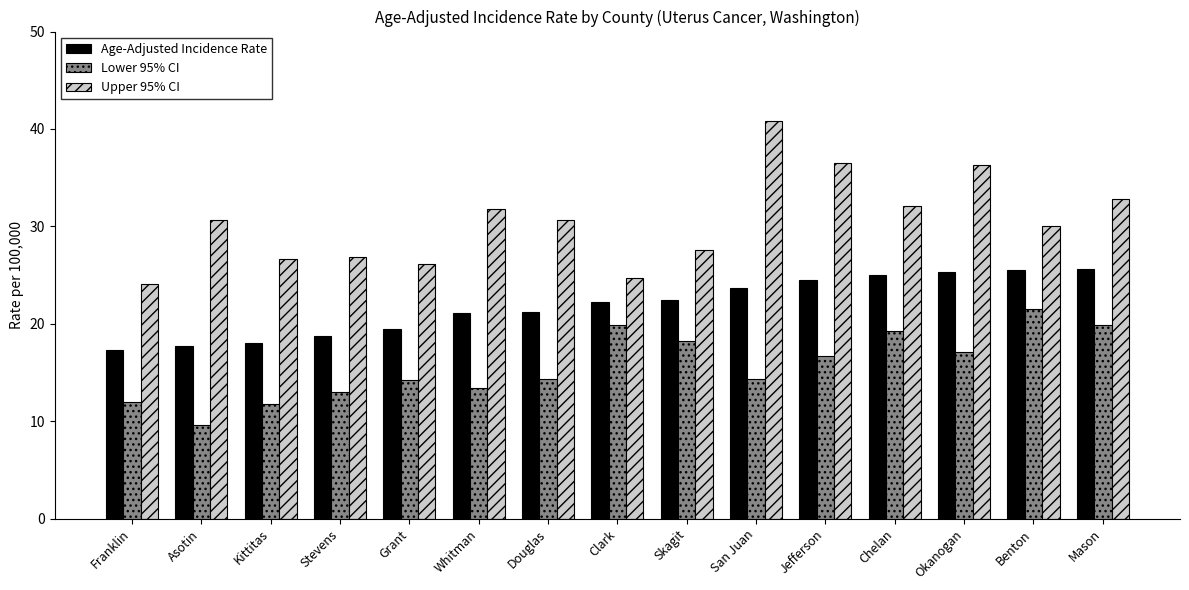

Rank the series at Clark from highest to lowest value.

Upper 95% CI, Age-Adjusted Incidence Rate, Lower 95% CI